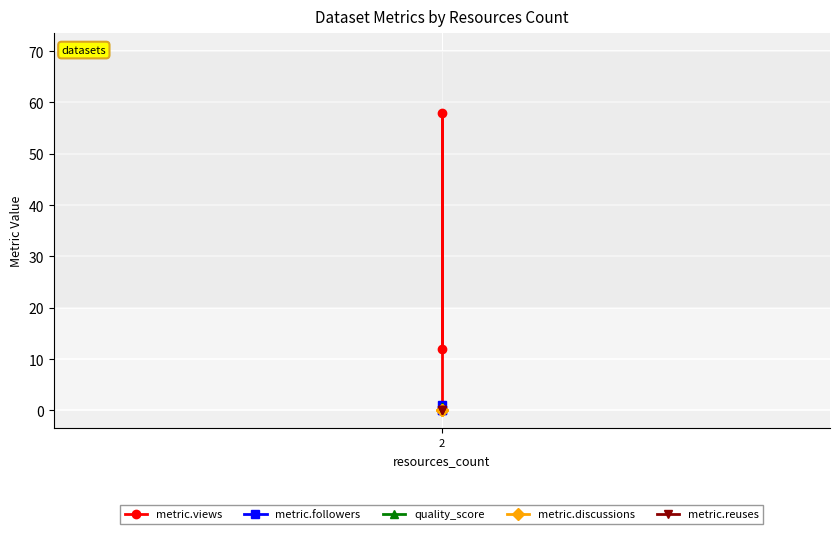

Where is metric.discussions nearest to the value 0?

2